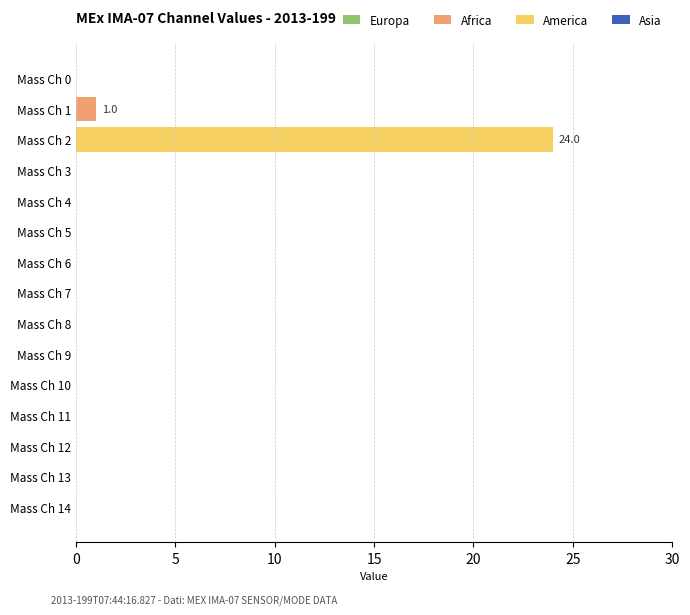

Is the value of Africa at 11 greater than the value of Asia at 15?

No